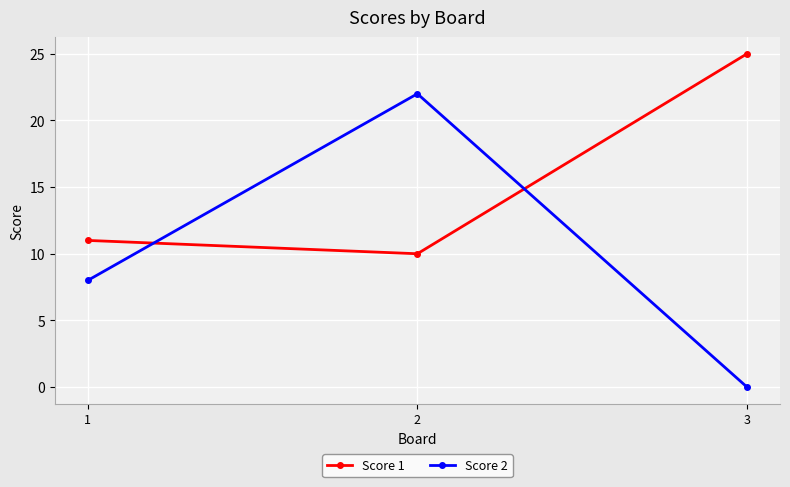

What is the highest value of the Score 1 series?

25